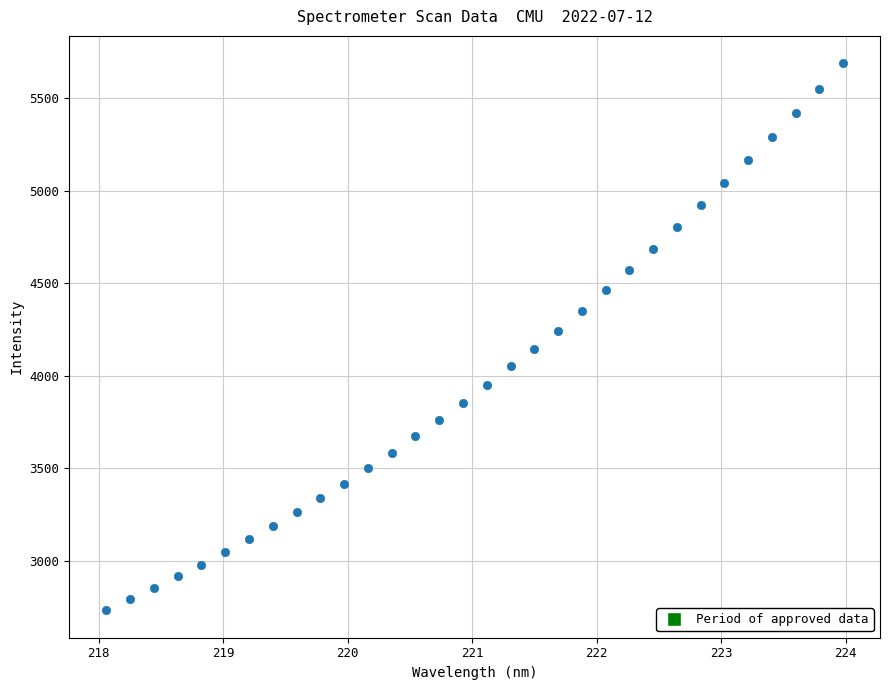

What is the range of Y values (max minus min)?

2955.7